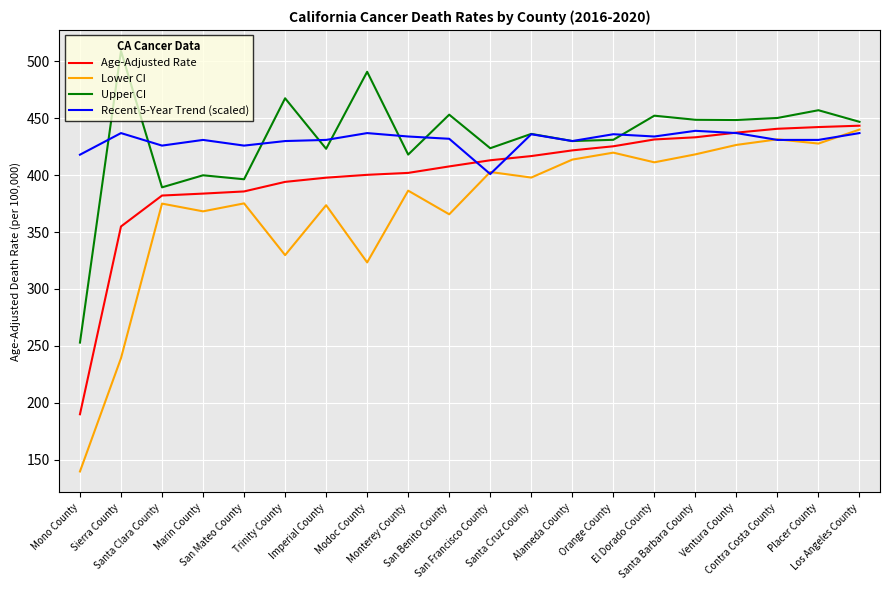

At Imperial County, list the series in order from largest to smallest.

Recent 5-Year Trend (scaled), Upper CI, Age-Adjusted Rate, Lower CI